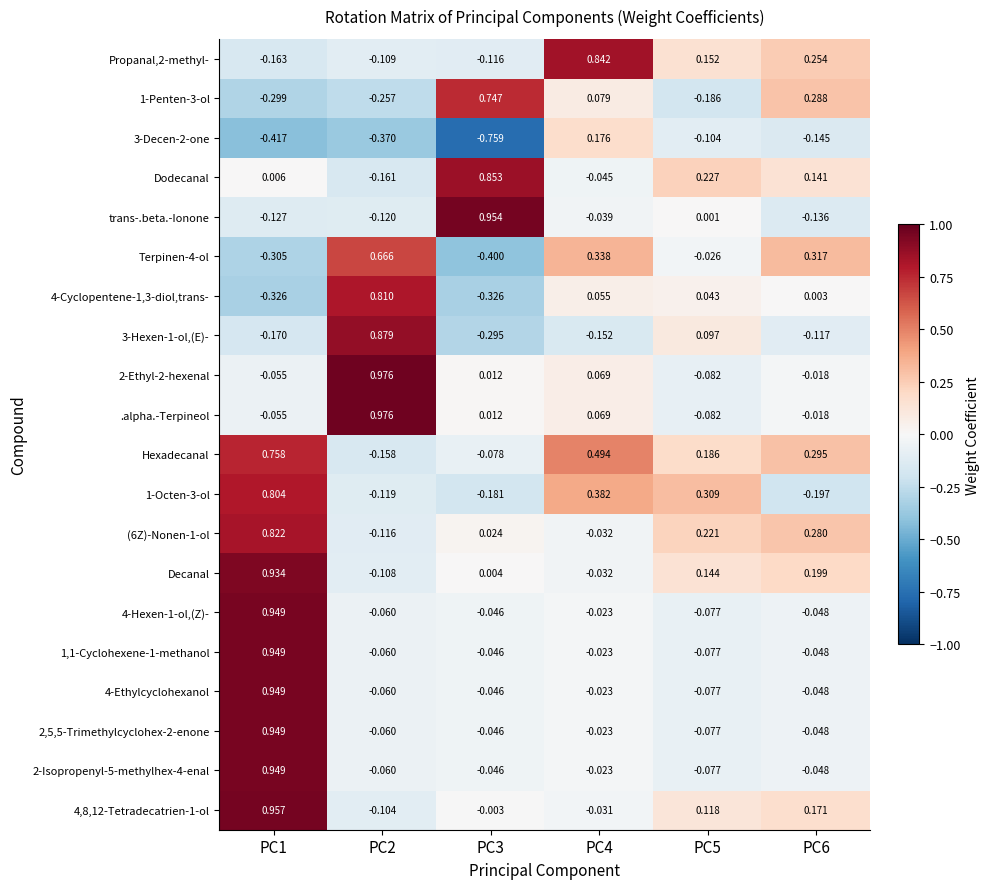

Which series has the largest total across all categories?

Hexadecanal